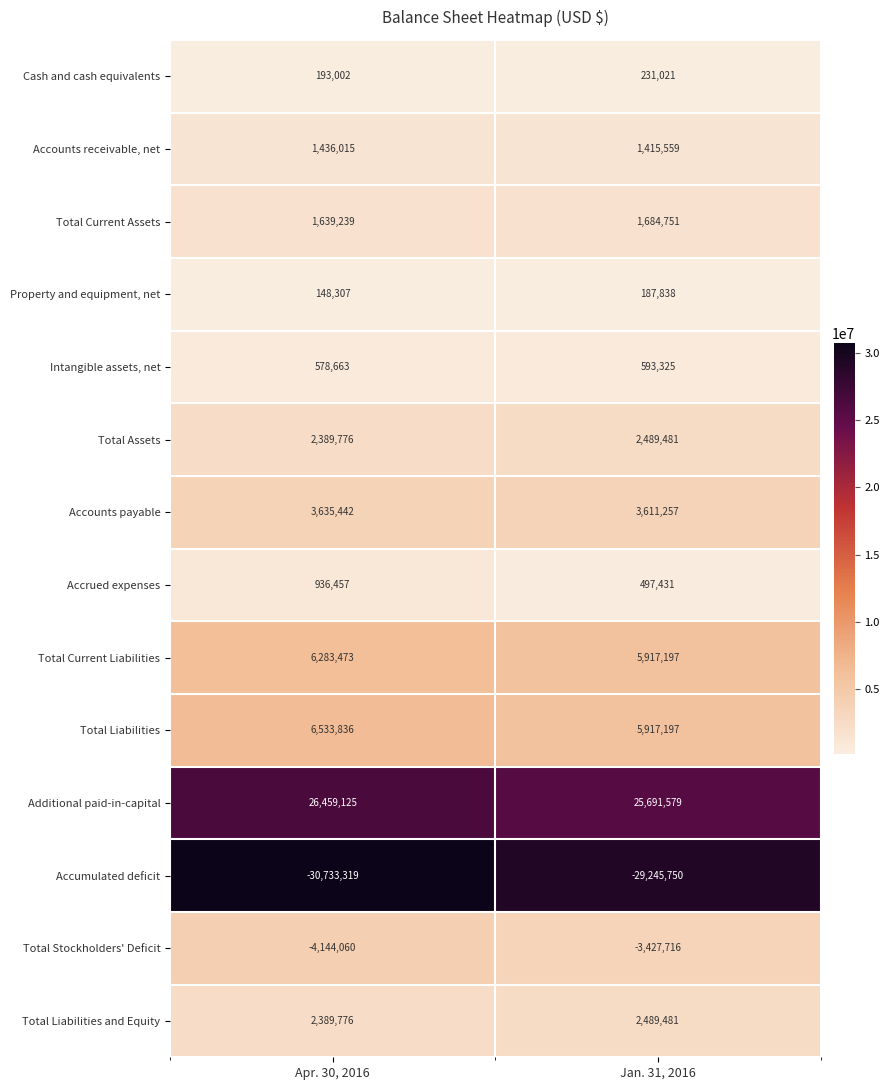

Rank the categories by Accounts payable value from lowest to highest.

Jan. 31, 2016, Apr. 30, 2016